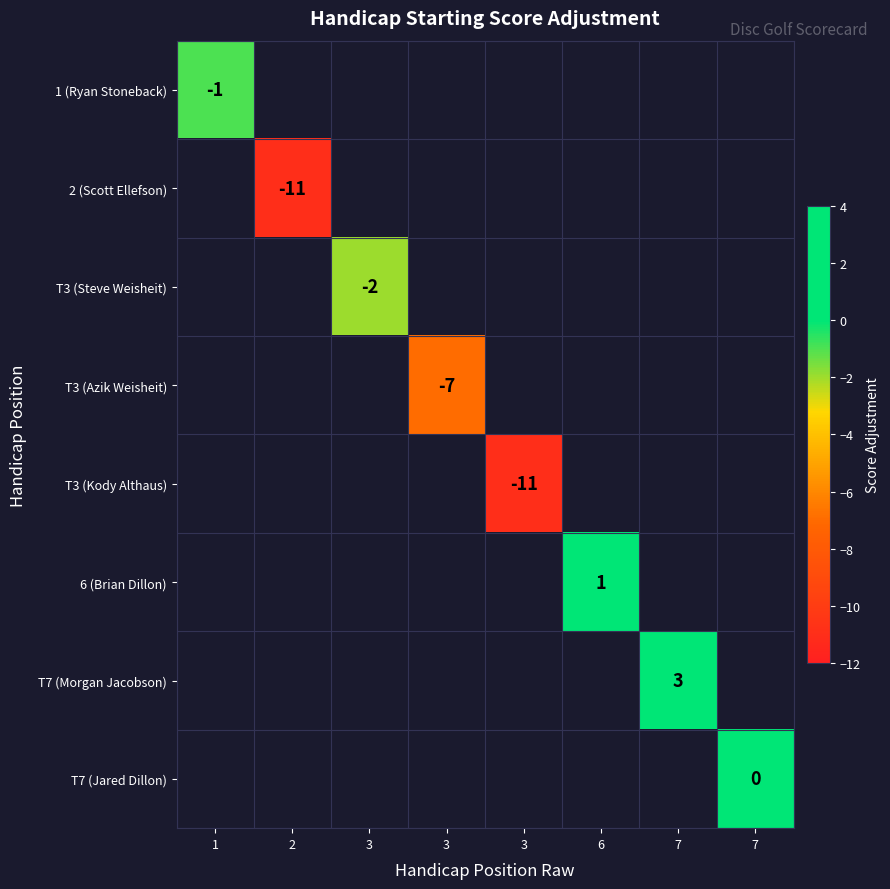

Is the value of 1 (Ryan Stoneback) at 3 greater than the value of 6 (Brian Dillon) at 3?

No